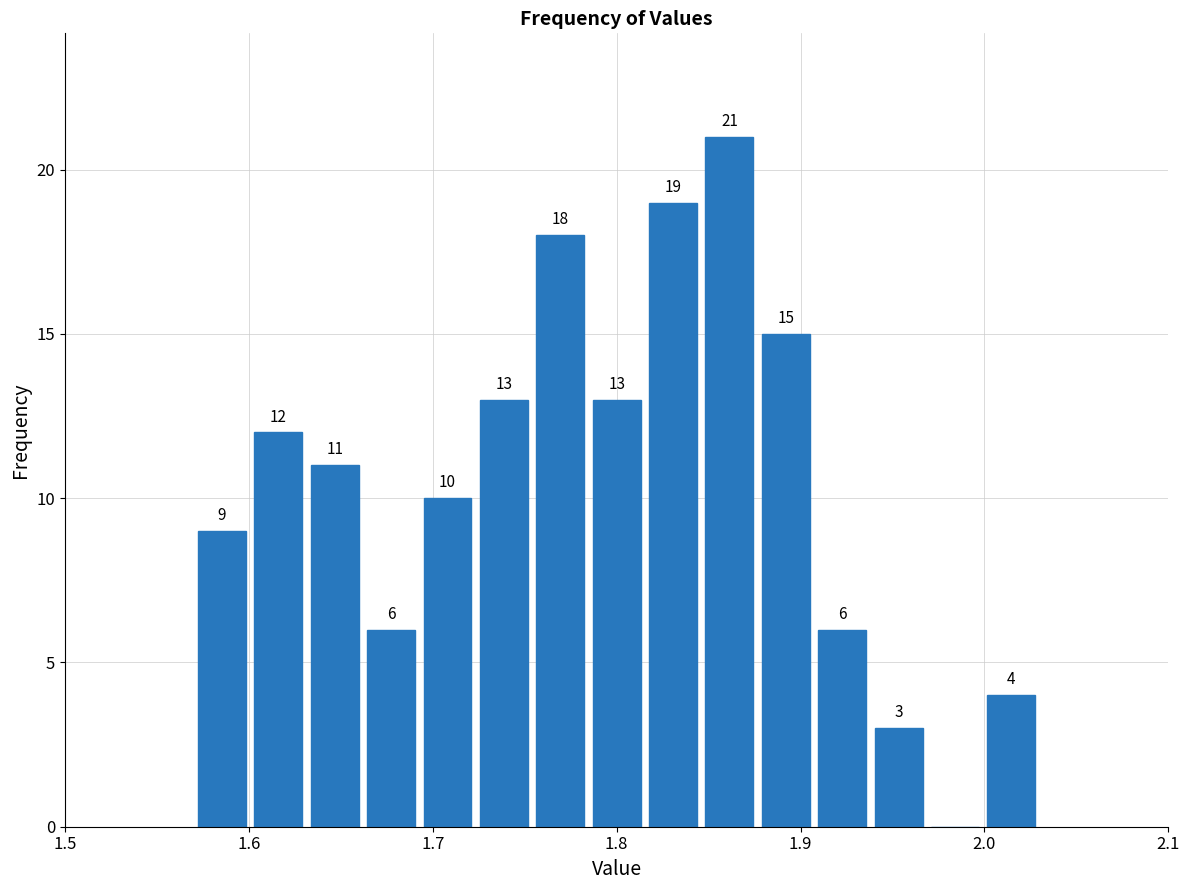

Around what value on the x-axis is the tallest bar? Give the approximate position of its centre, as read against the axis.

1.86